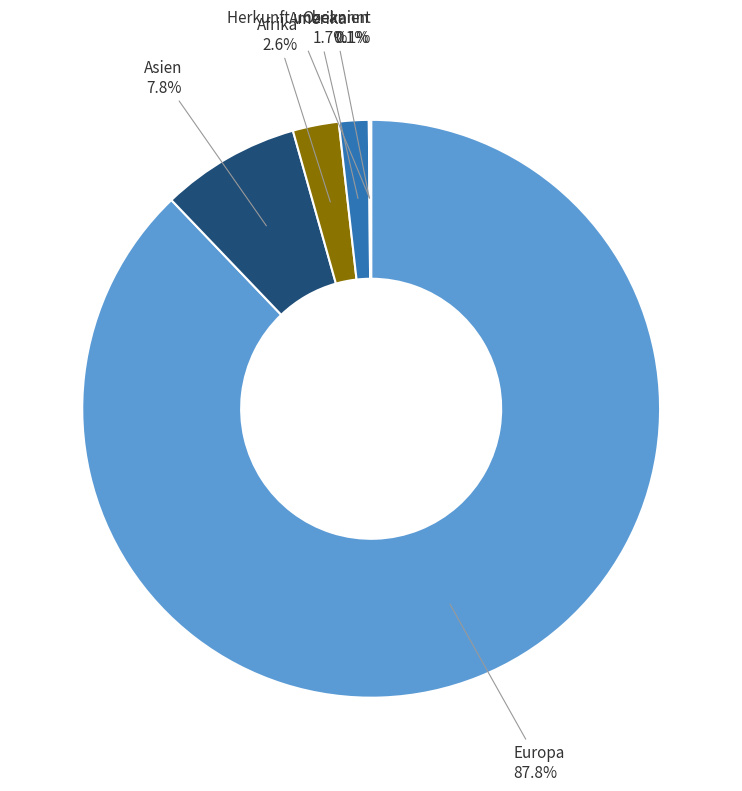

Combined, do Asien and Europa account for over 50%?

Yes